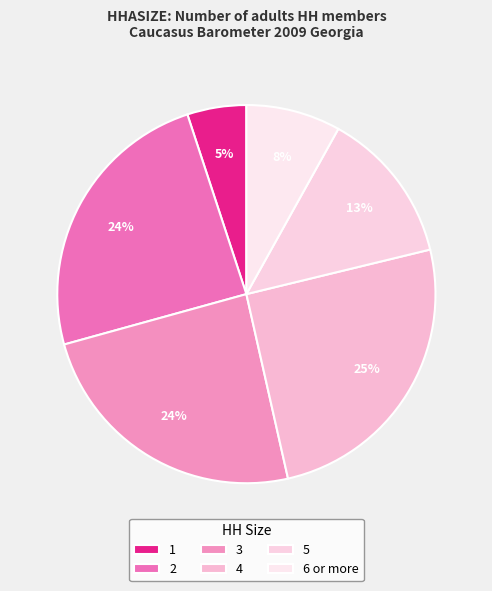

Combined, what portion of the pie is 2 and 3?

48.5%